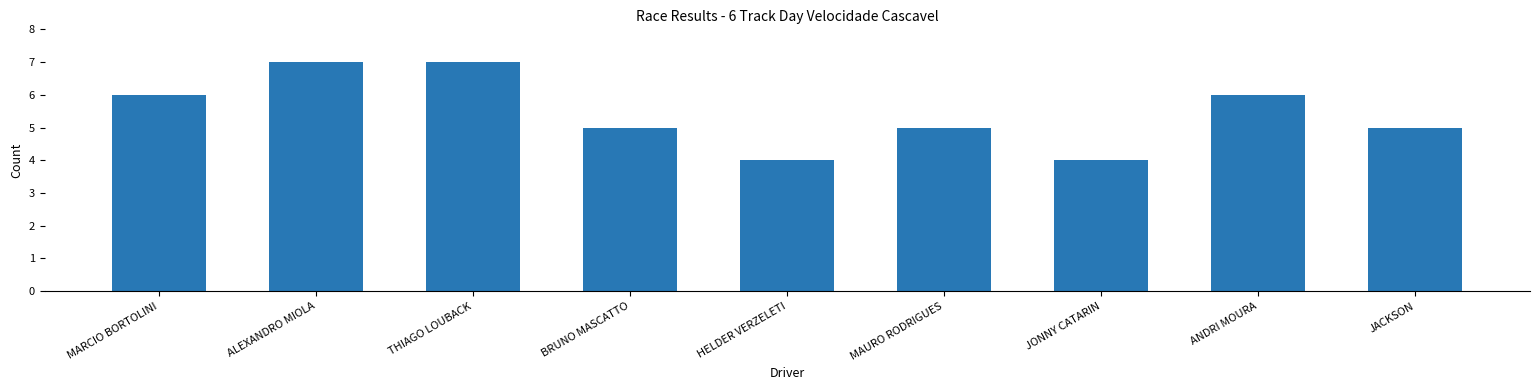

Reading left to right, list all the values displayed in this chart.

MARCIO BORTOLINI=6	ALEXANDRO MIOLA=7	THIAGO LOUBACK=7	BRUNO MASCATTO=5	HELDER VERZELETI=4	MAURO RODRIGUES=5	JONNY CATARIN=4	ANDRI MOURA=6	JACKSON=5